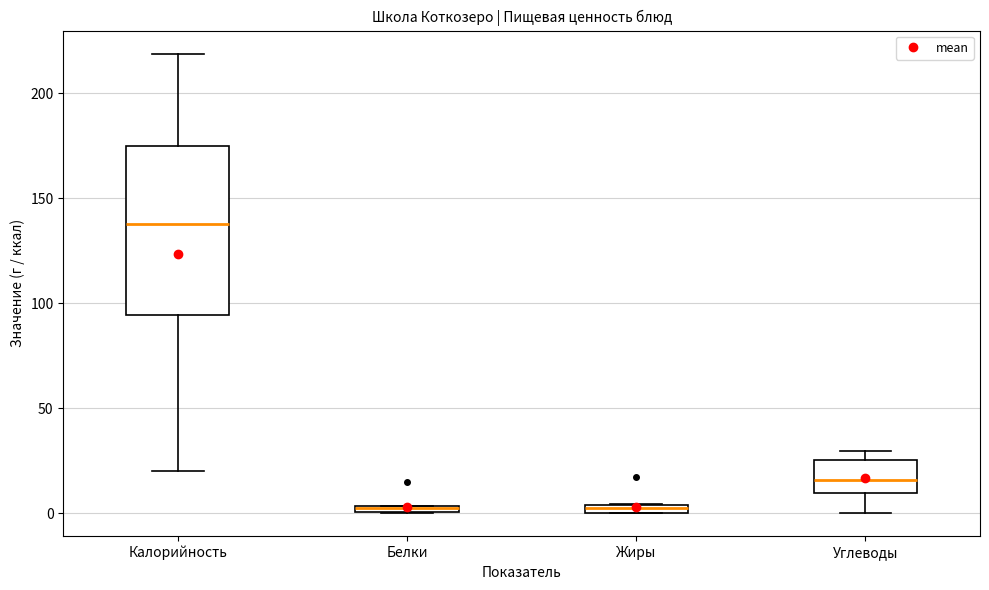

Which box is the tallest, from its lower edge to its upper edge?

Калорийность